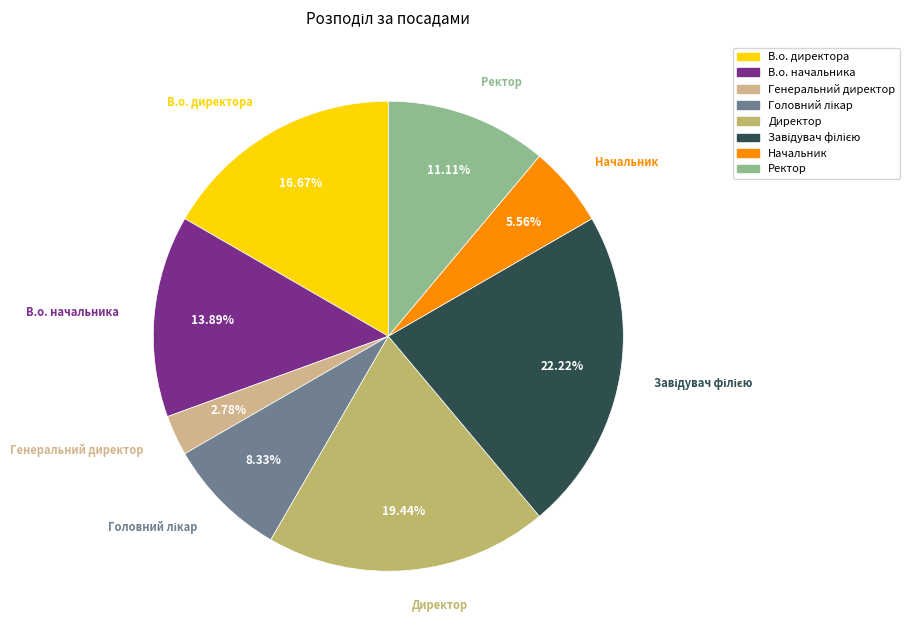

What is the smallest slice in the pie chart?

Генеральний директор